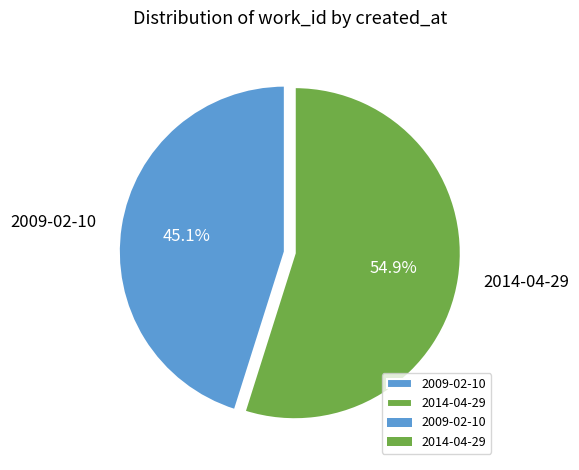

Approximately how many times larger is the value at 2014-04-29 compared to 2009-02-10?

1.2